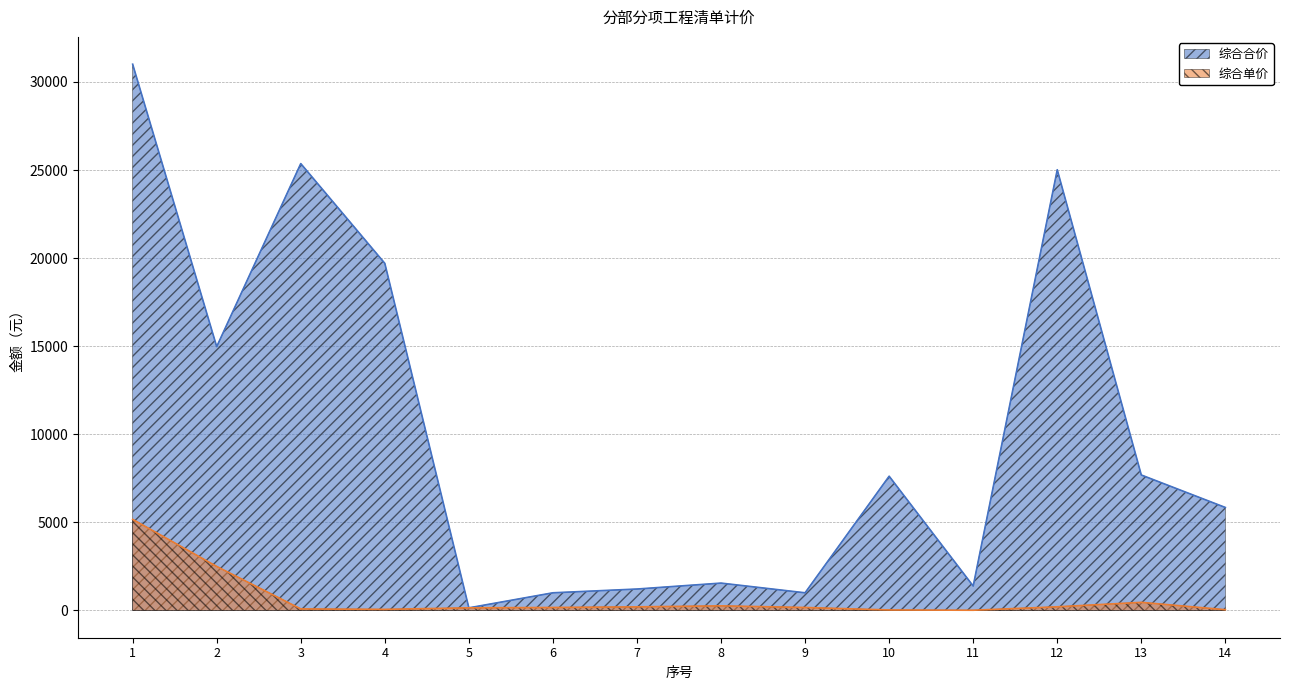

At which category does the chart reach its minimum across all series?

11